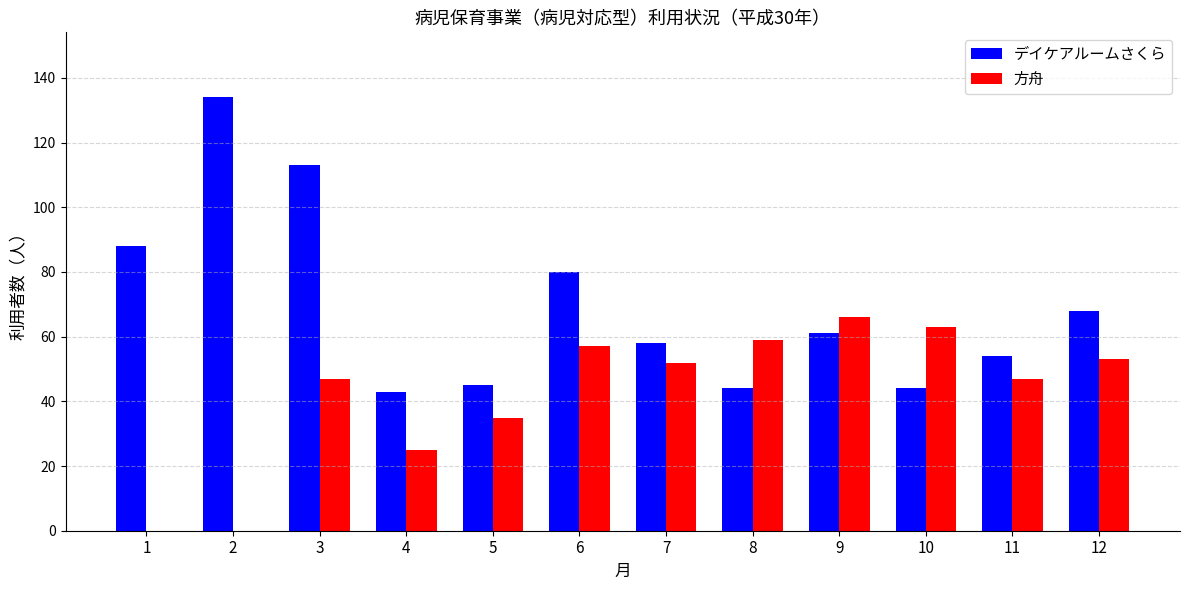

How many categories are shown in the chart?

12